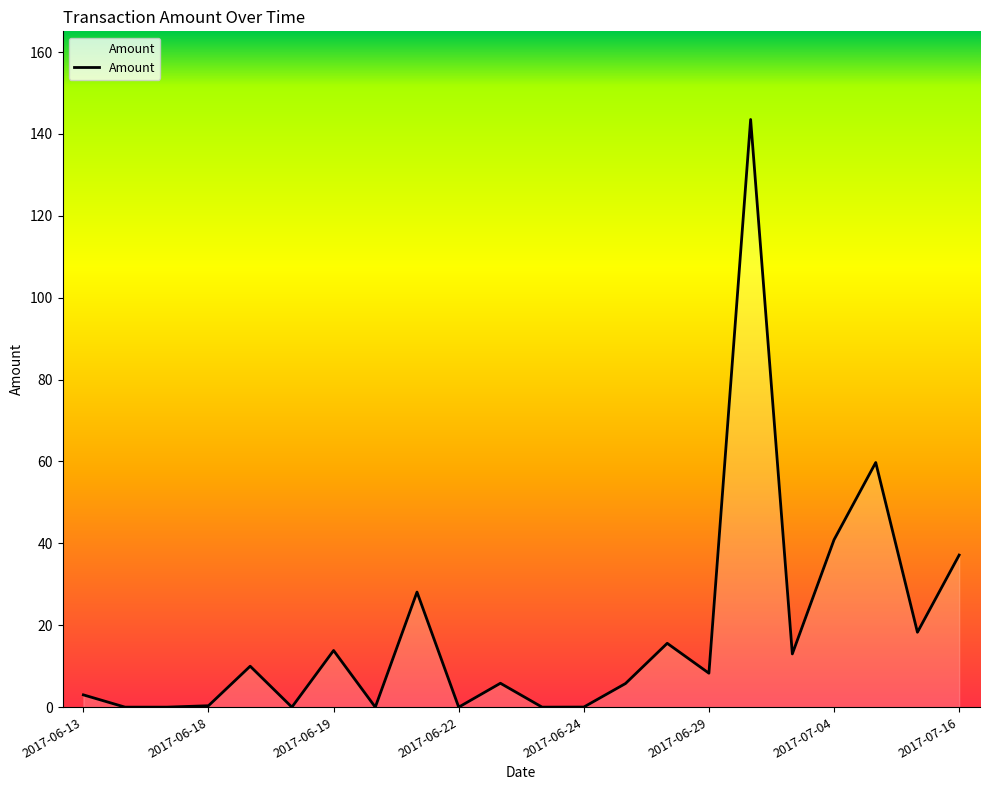

What is the maximum value shown in the chart?

143.5